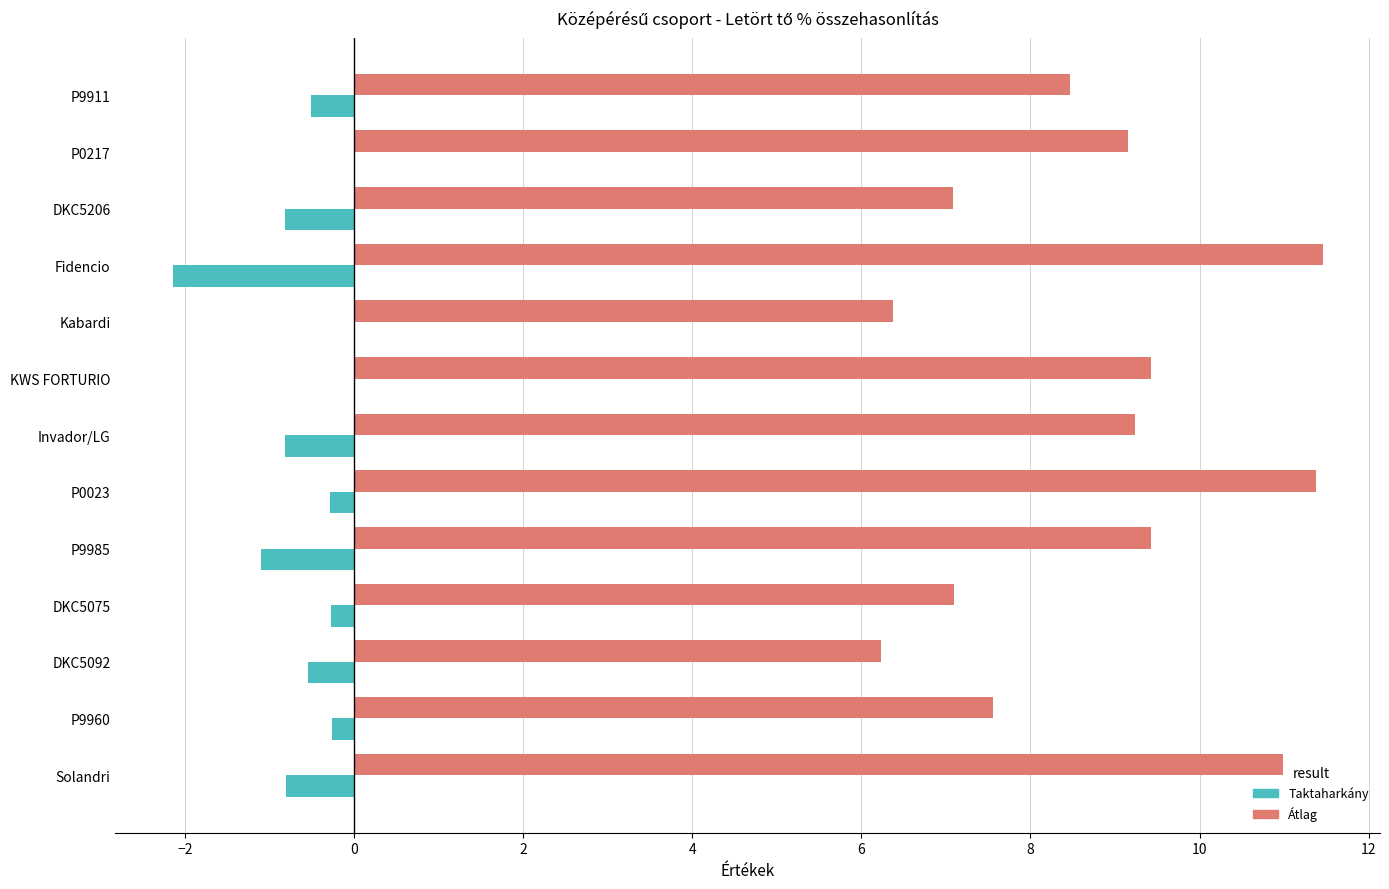

What is the greatest value displayed?

11.5